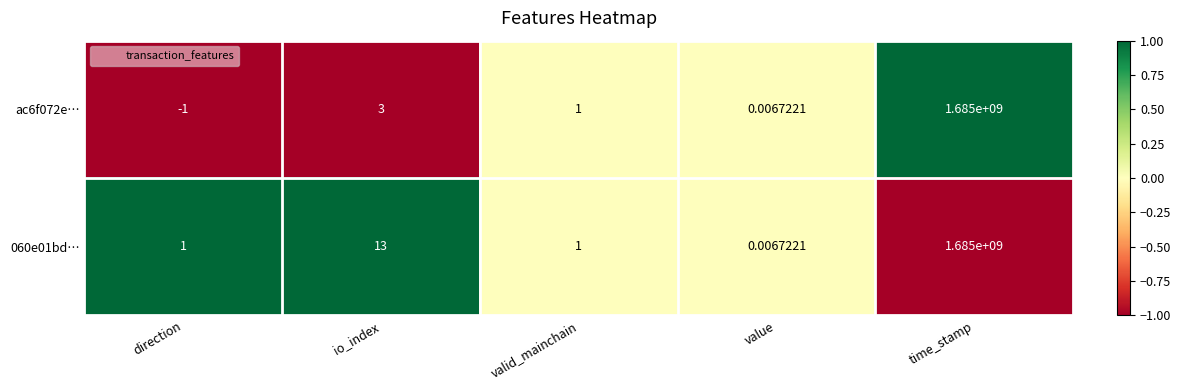

Which series has the widest spread of values?

ac6f072e…